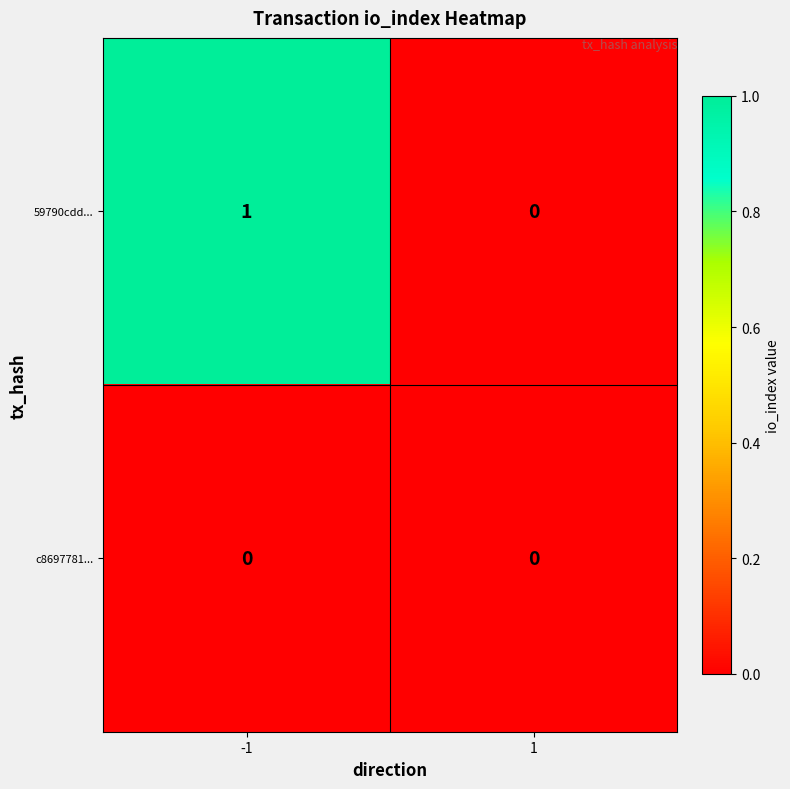

Reading left to right, transcribe all the data shown in this chart.

59790cdd...: 1	0
c8697781...: 0	0